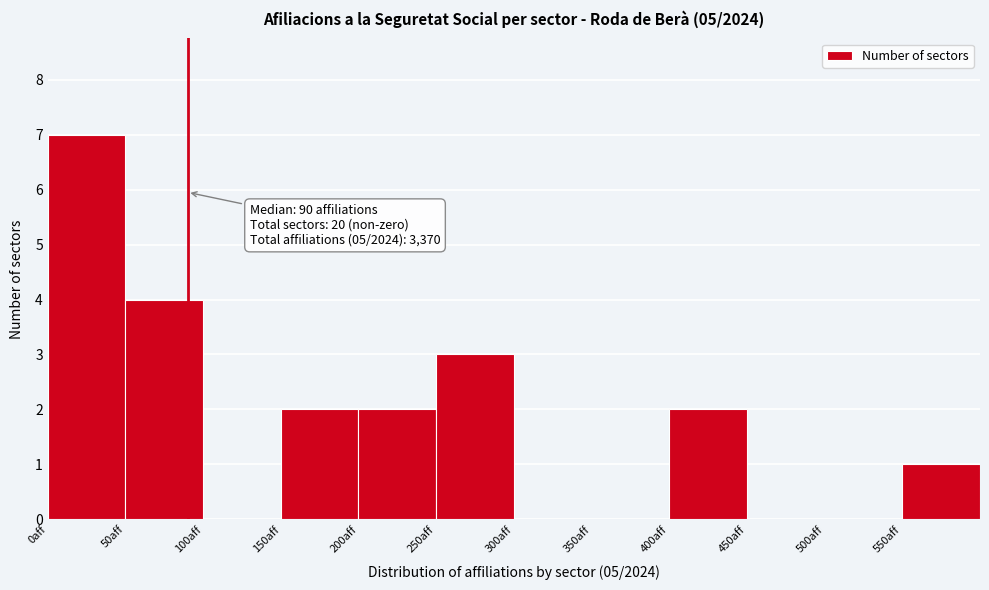

Which range on the x-axis has the tallest bar?

0 to 50